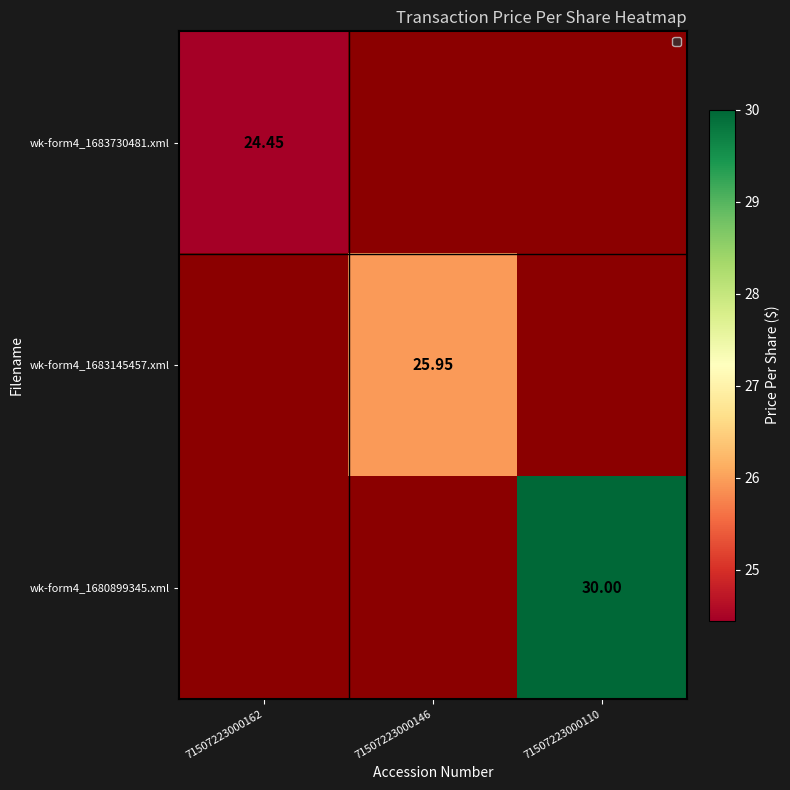

How many series are shown in this chart?

3